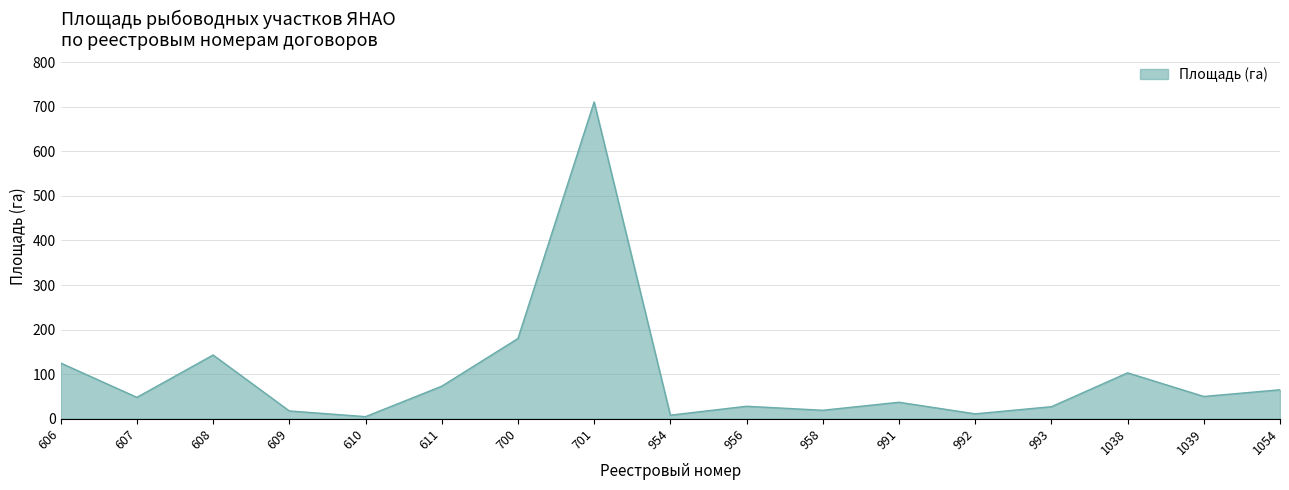

True or false: the data shows 73.0 at 611.

True